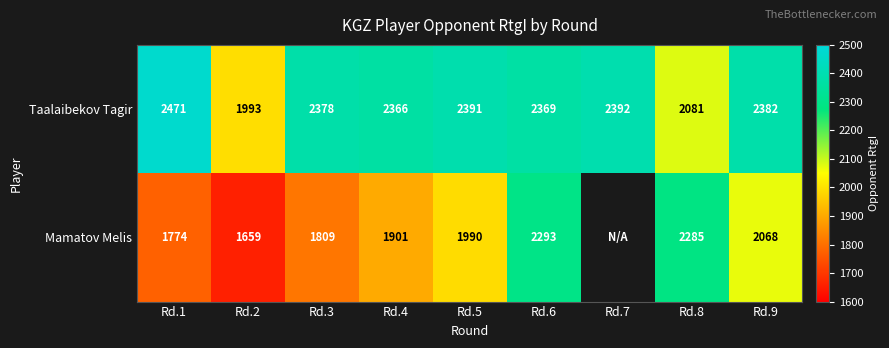

Which label corresponds to the largest value in the chart?

Rd.1